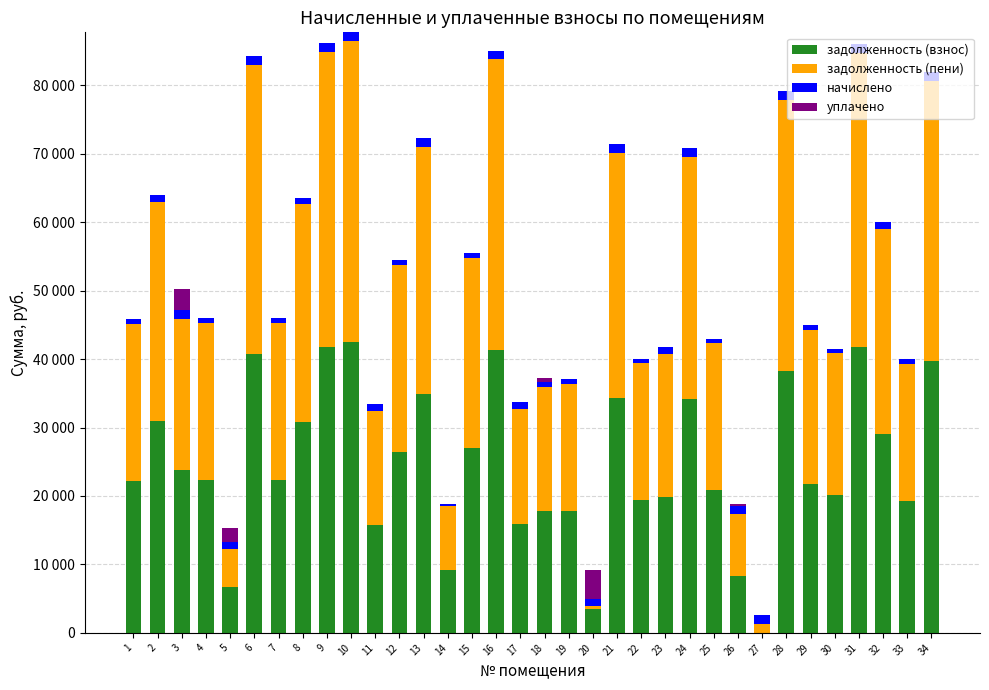

List the series in order of their peak value, highest first.

задолженность (пени), задолженность (взнос), уплачено, начислено